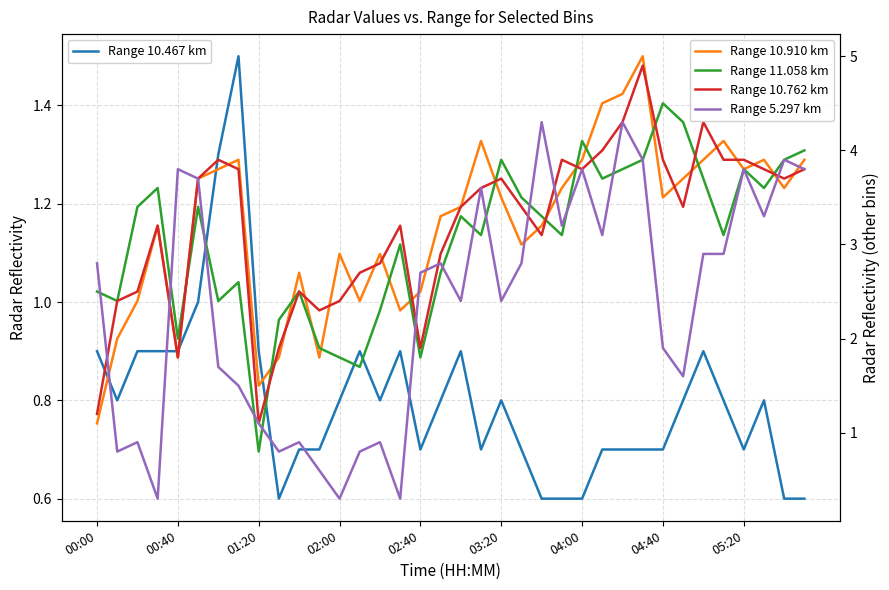

How many values in the Range 10.762 km series exceed 3?

23